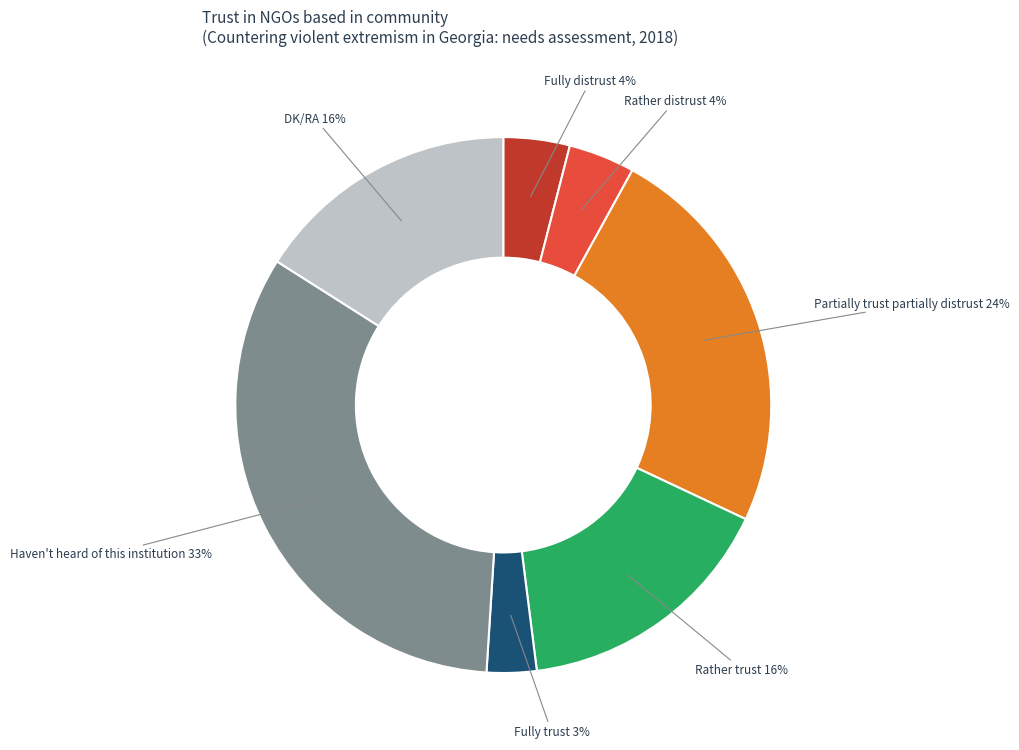

The DK/RA slice represents 5% of the pie. True or false?

False